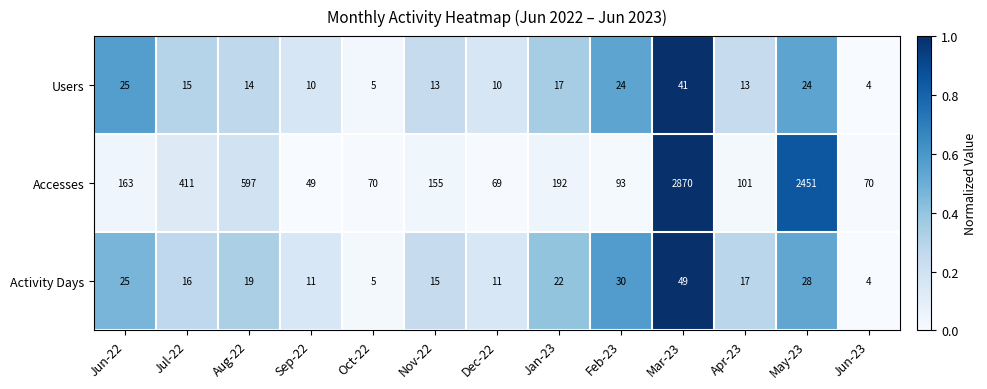

What is the difference between the highest and lowest values at May-23?

2427